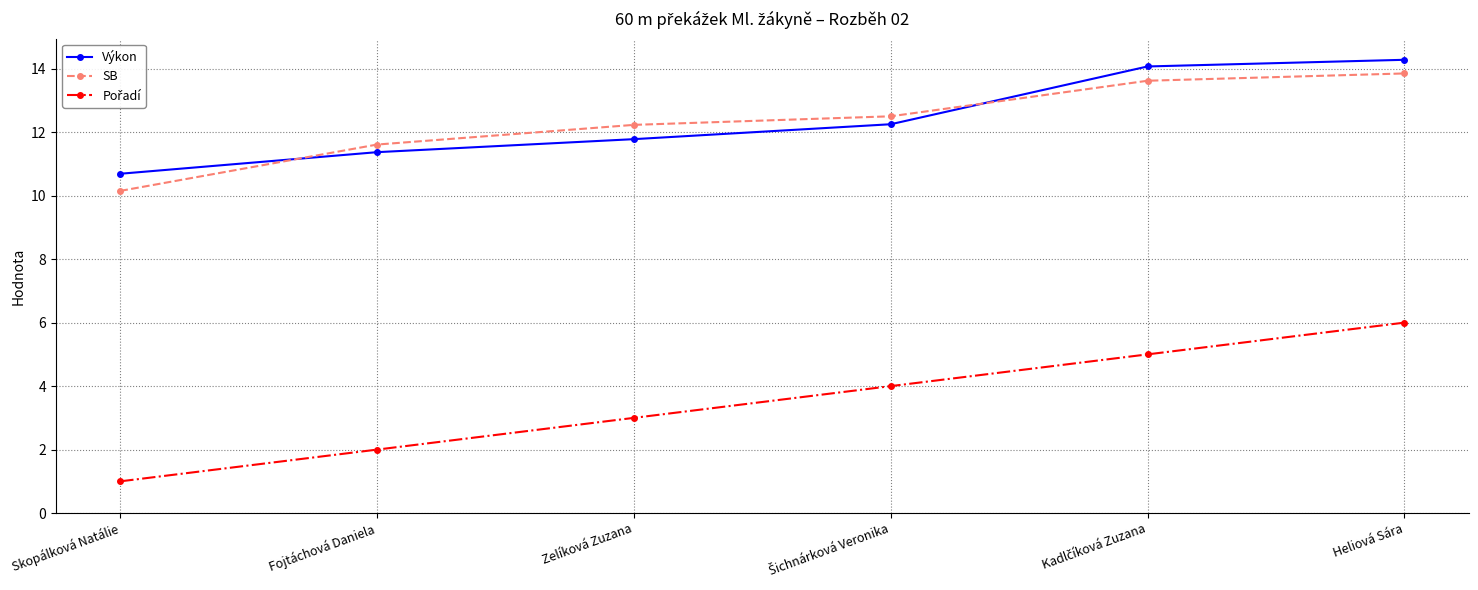

Is it true that Výkon equals 10.7 at Skopálková Natálie?

True